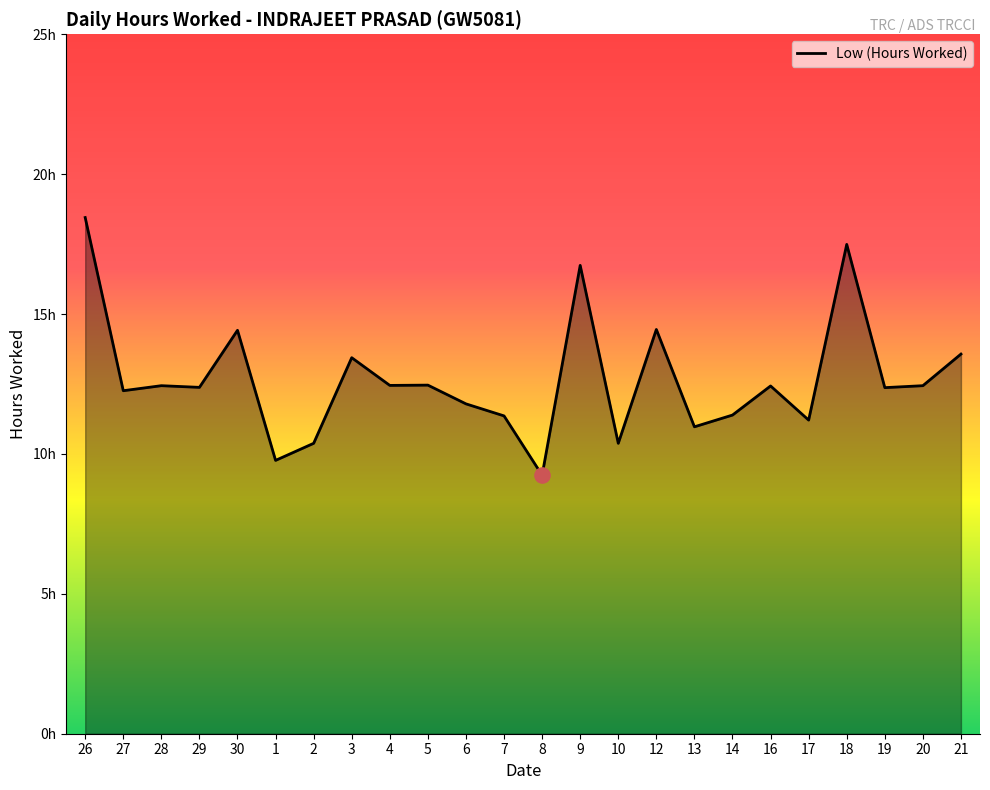

What is the change in value from 1 to 12?

+4.7